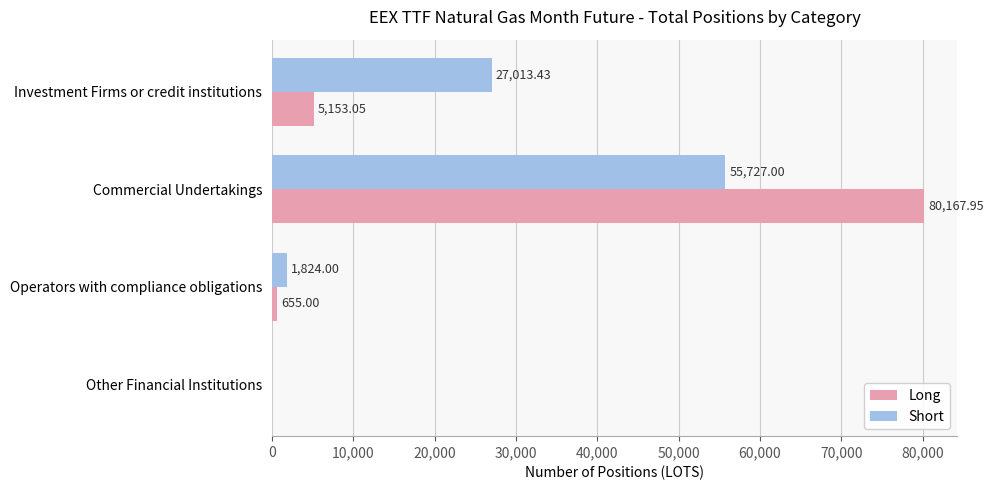

Between Investment Firms or credit institutions and Commercial Undertakings, which series saw the biggest shift?

Long